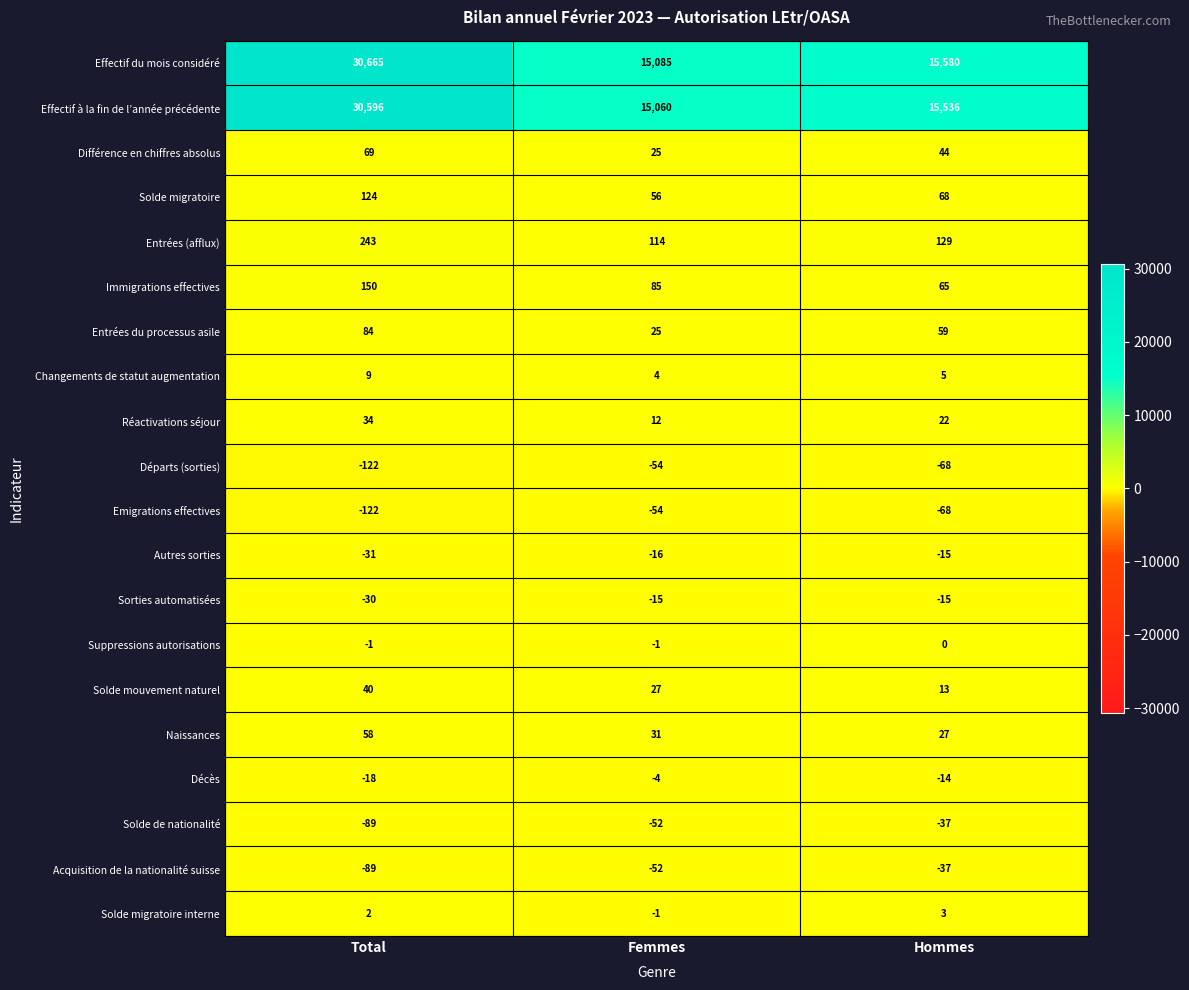

Which series has the largest total across all categories?

Effectif du mois considéré